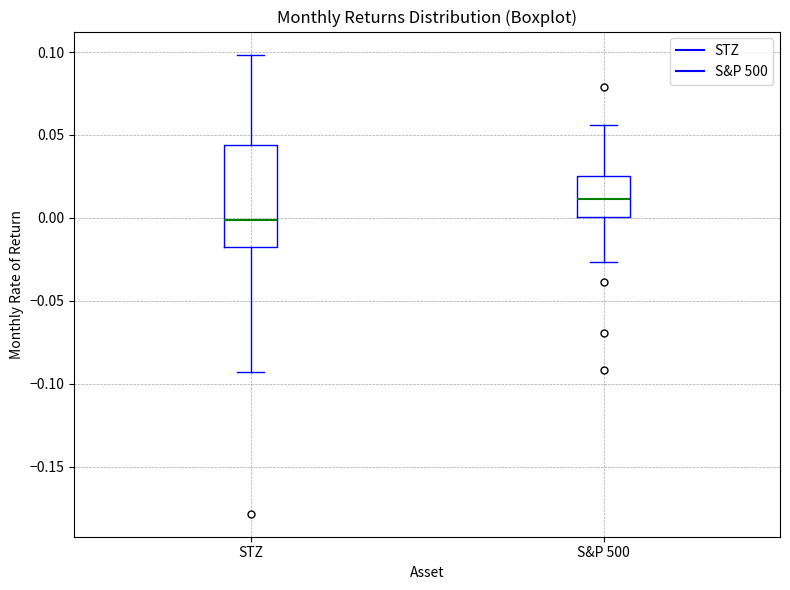

Comparing the boxes themselves (not the whiskers), which one is the tallest?

STZ